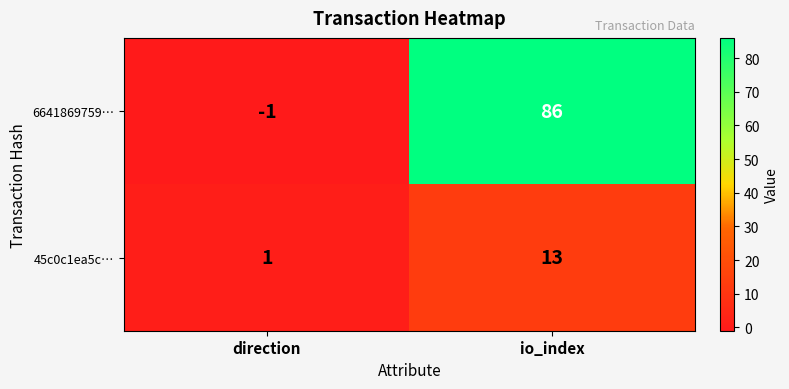

What is the sum of the 45c0c1ea5c… values at direction and io_index?

14